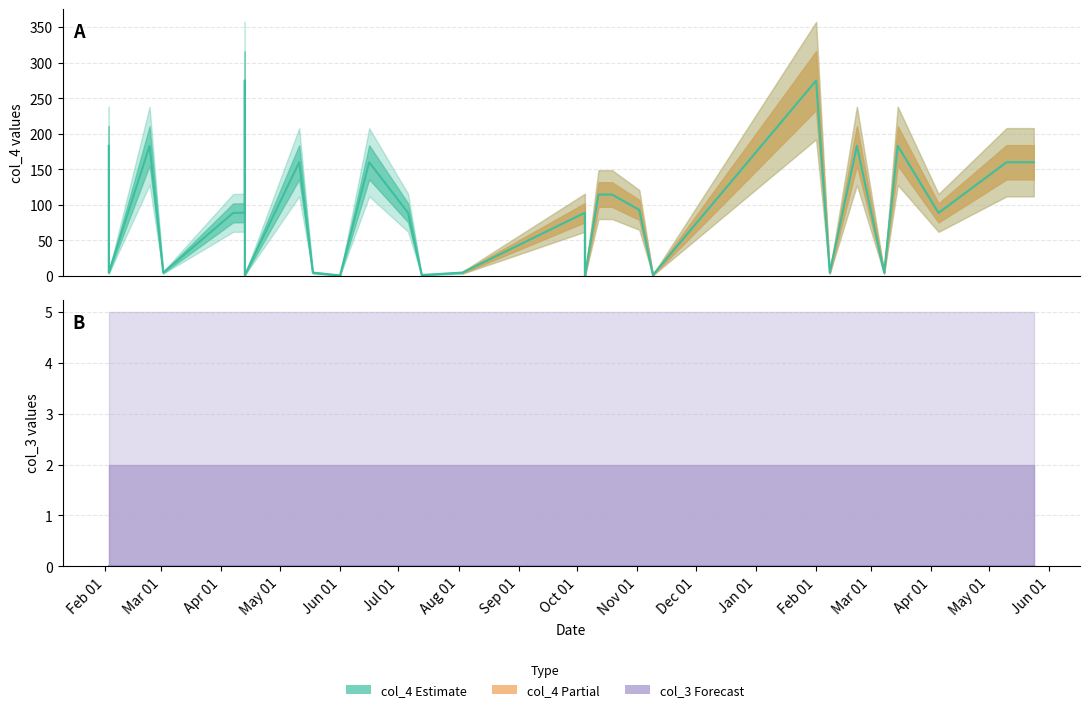

Reading right to left, extract all data points from this chart.

col_4: 160.0	160.0	88.7	183.1	4.7	183.1	4.7	274.9	1.4	93.0	114.5	114.5	0.0	89.0	4.7	1.4	89.0	160.0	0.8	4.7	160.0	1.4	274.9	89.0	88.7	4.7	183.1	4.7	183.1
col_3: 0.0	0.0	0.0	0.0	0.0	0.0	0.0	0.0	0.0	0.0	0.0	0.0	0.0	0.0	0.0	0.0	0.0	0.0	0.0	0.0	0.0	0.0	0.0	0.0	0.0	0.0	0.0	0.0	0.0